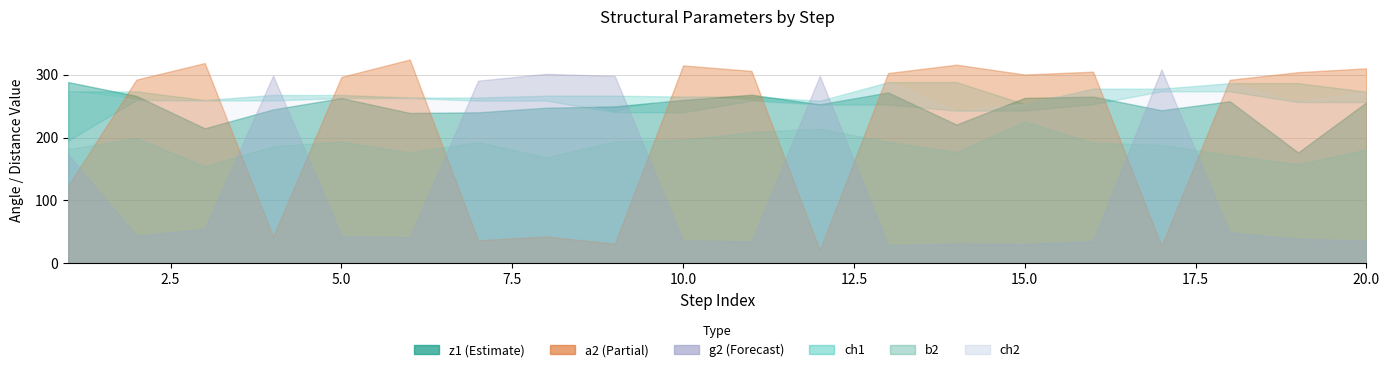

How many lines are shown in the chart?

6